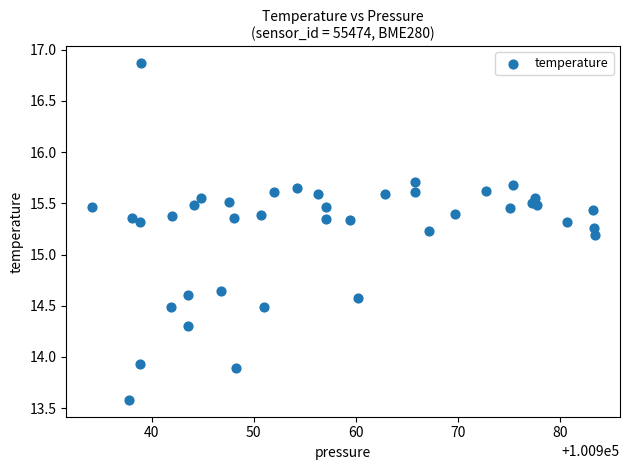

What Y value in the scatter plot is closest to 15?

15.2